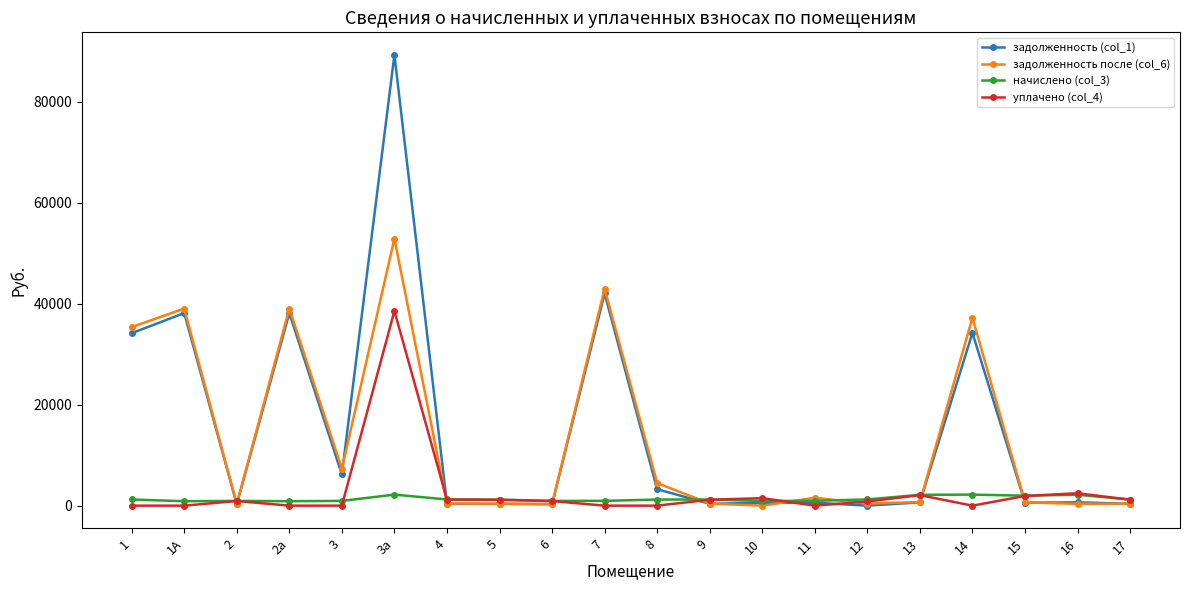

What is the difference between the maximum and minimum values in the задолженность после (col_6) series?

52878.5